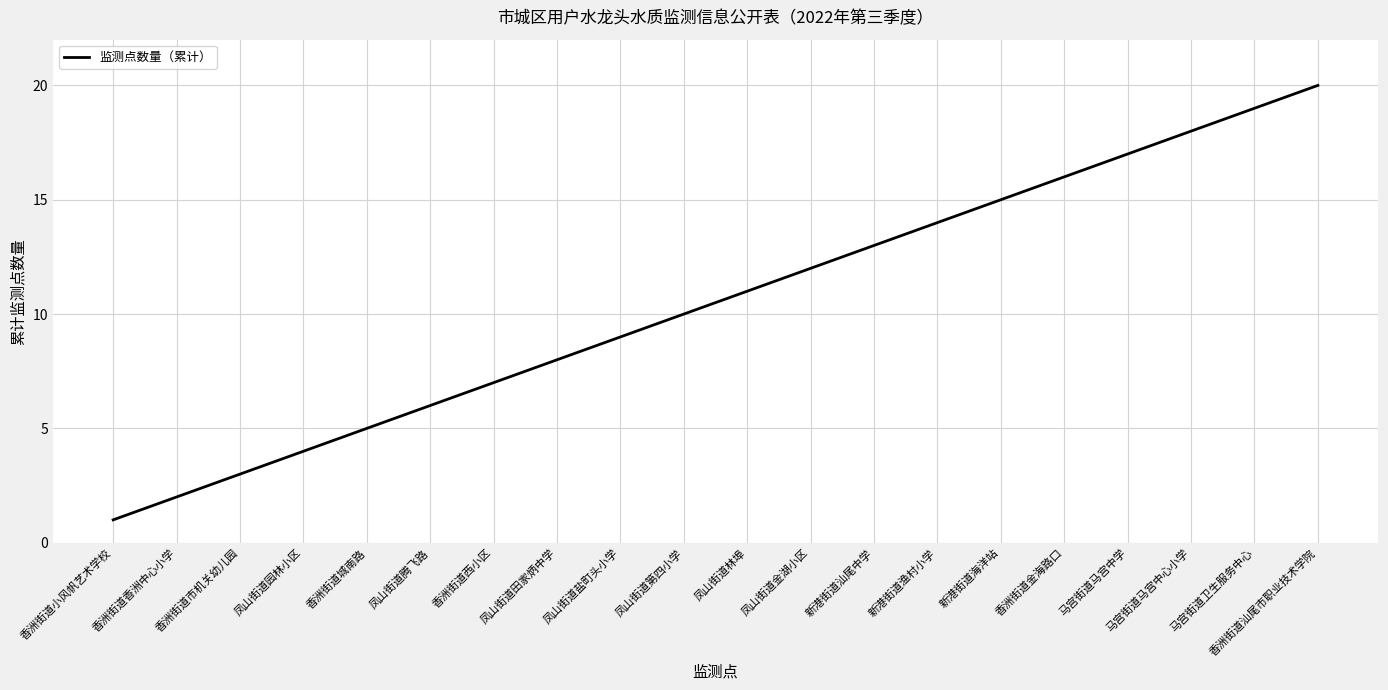

Reading left to right, extract all data points from this chart.

1	2	3	4	5	6	7	8	9	10	11	12	13	14	15	16	17	18	19	20